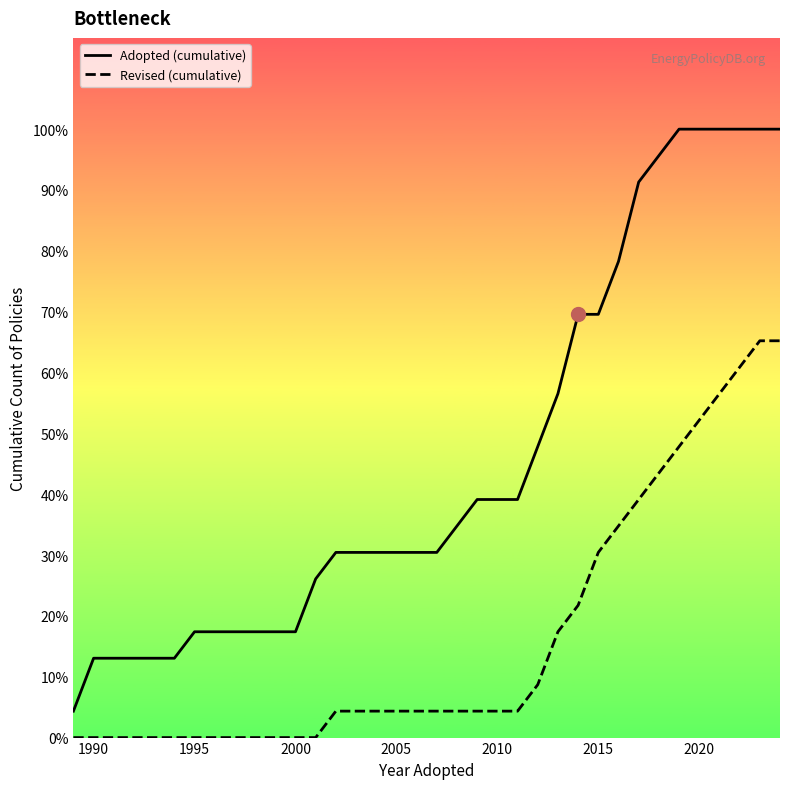

How many values in the Revised (cumulative) series are below 1?

13